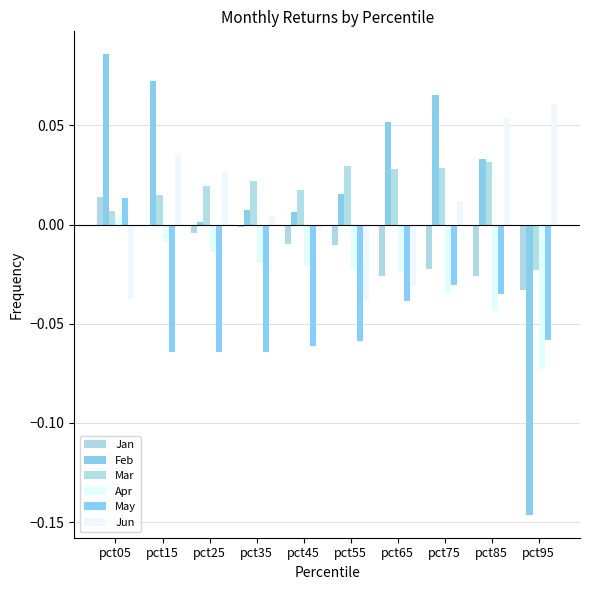

Which series has the largest range (max minus min)?

Feb